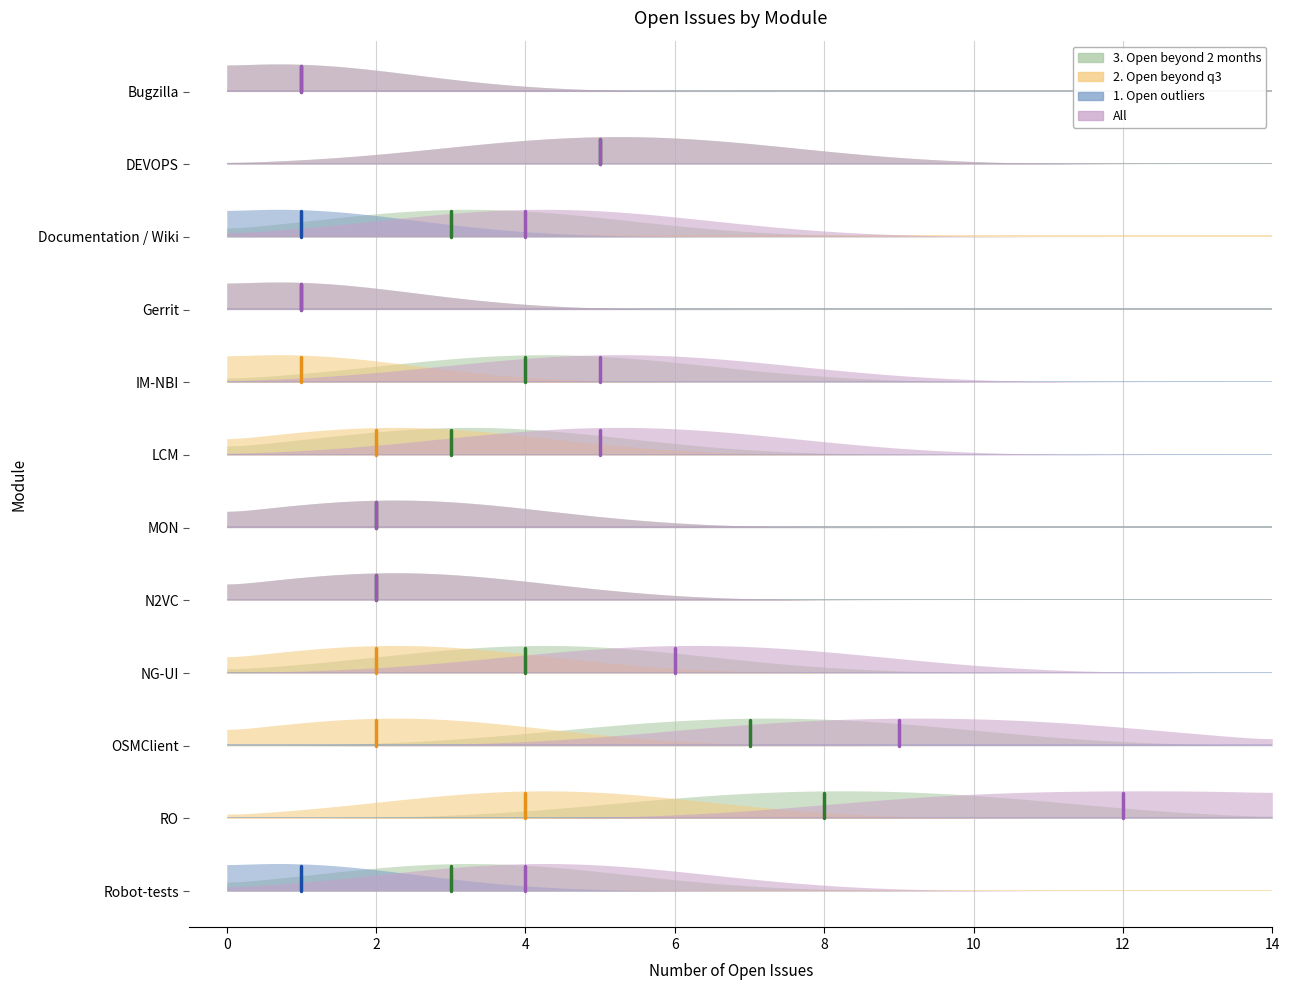

How many intersections are there between 1. Open outliers and 2. Open beyond q3?

1